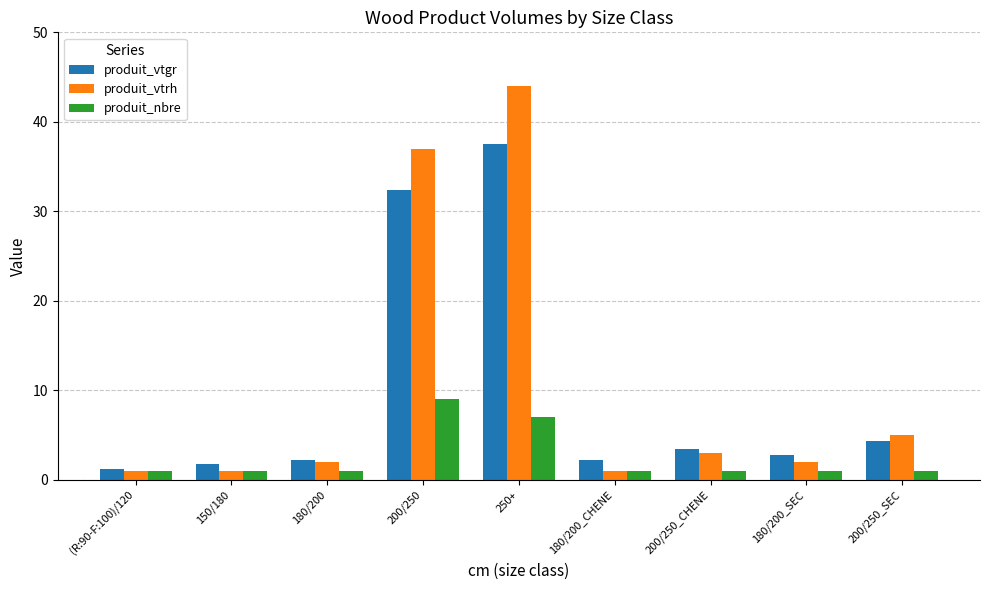

How many categories are shown in the chart?

9